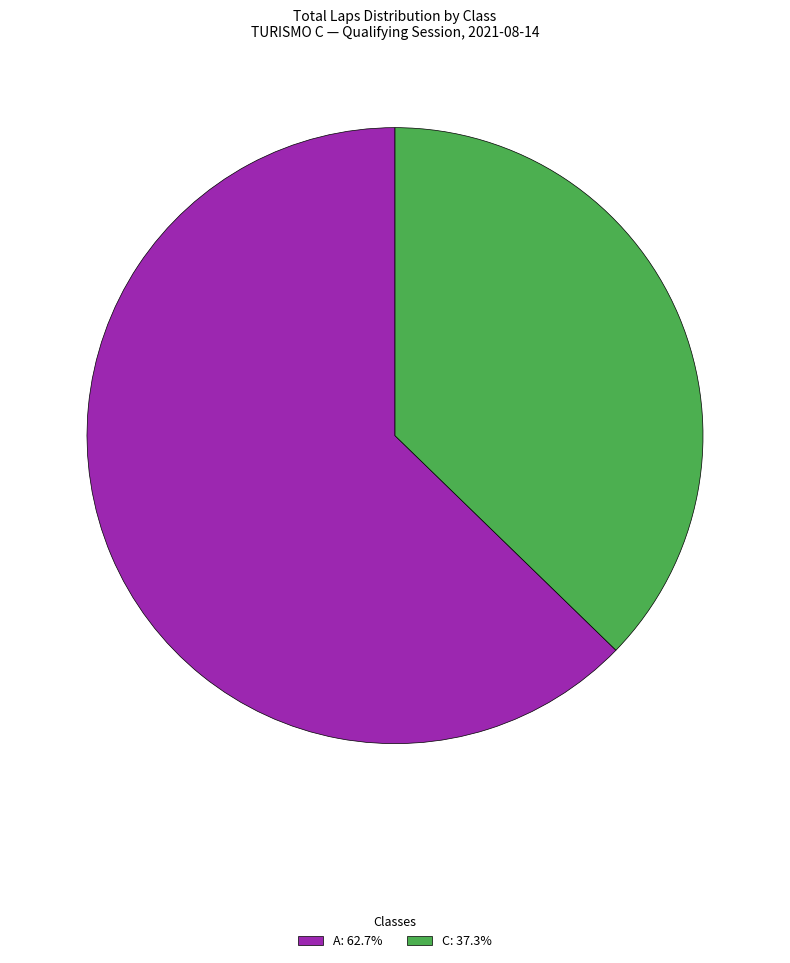

Does A: 62.7% represent more than half of the total?

Yes